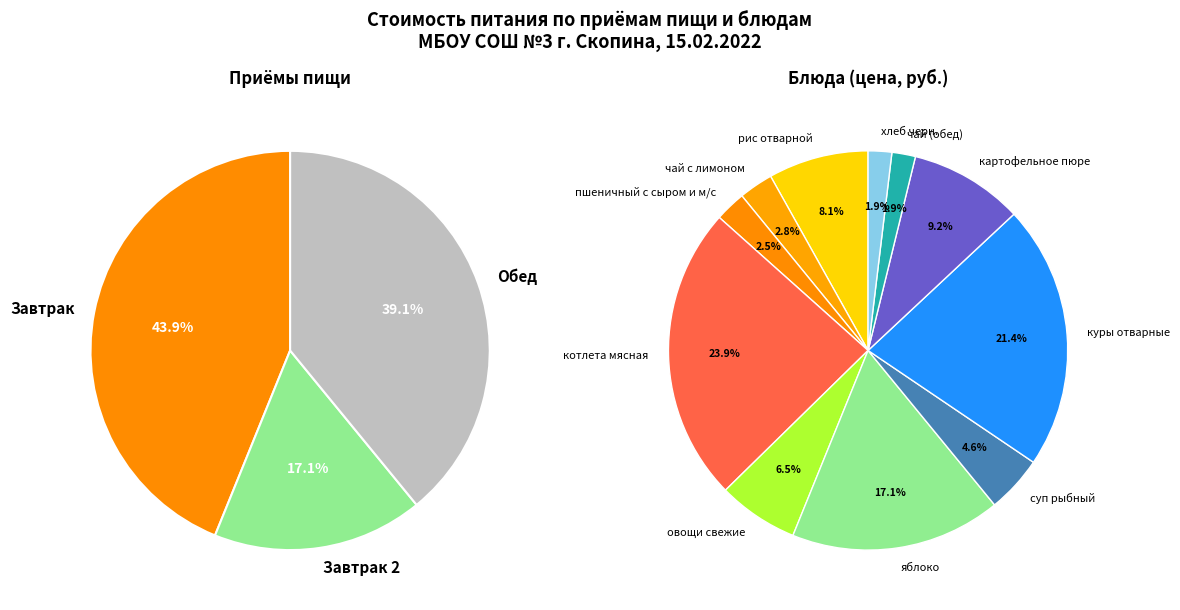

Is пшеничный с сыром и м/с the majority of the pie?

No